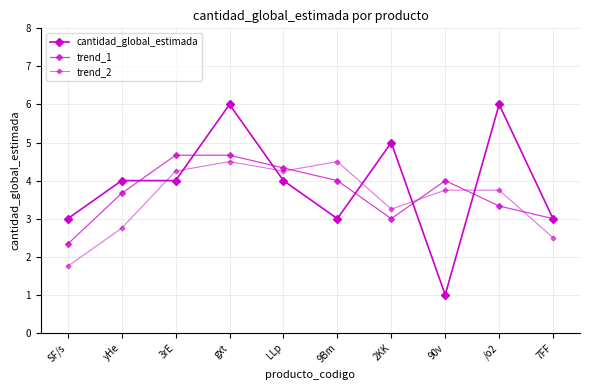

What is the average value of the trend_2 series?

3.5